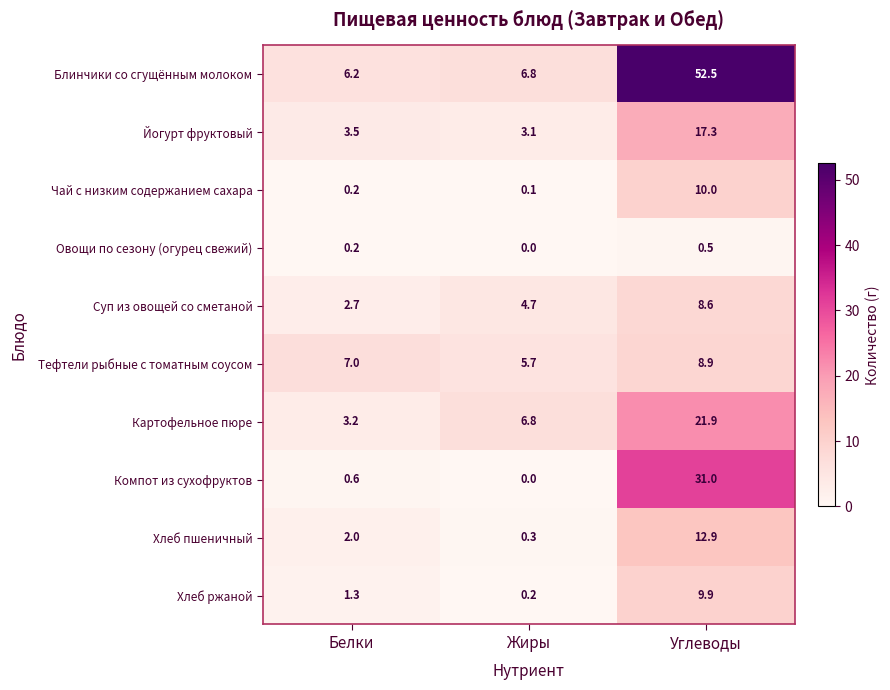

Which series has the largest total across all categories?

Блинчики со сгущённым молоком